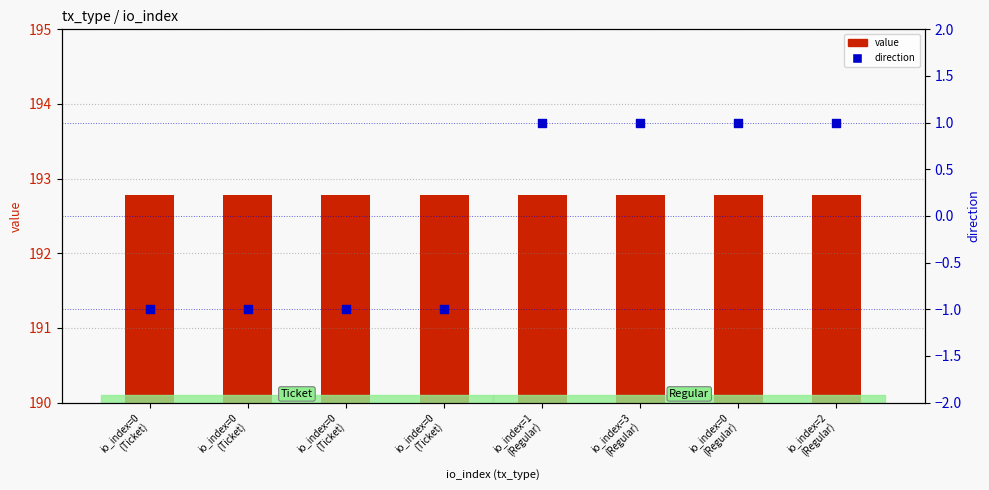

At which category is the sum across all series the highest?

io_index=1
(Regular)